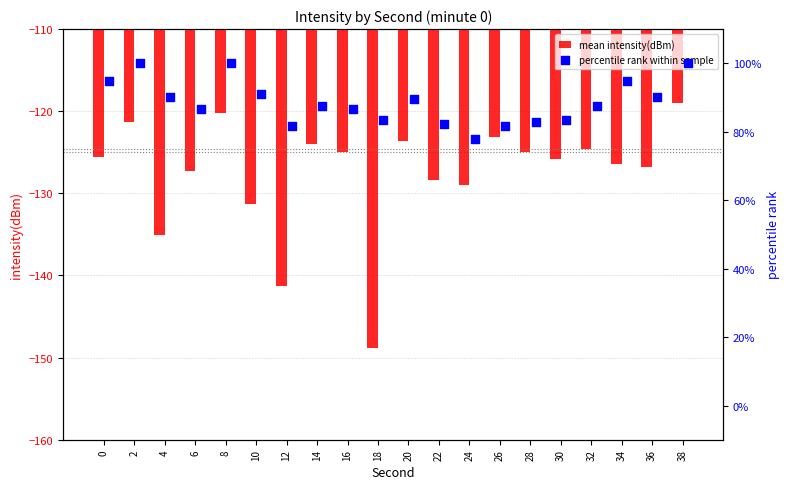

Which series has the widest spread of Y values?

mean intensity(dBm)